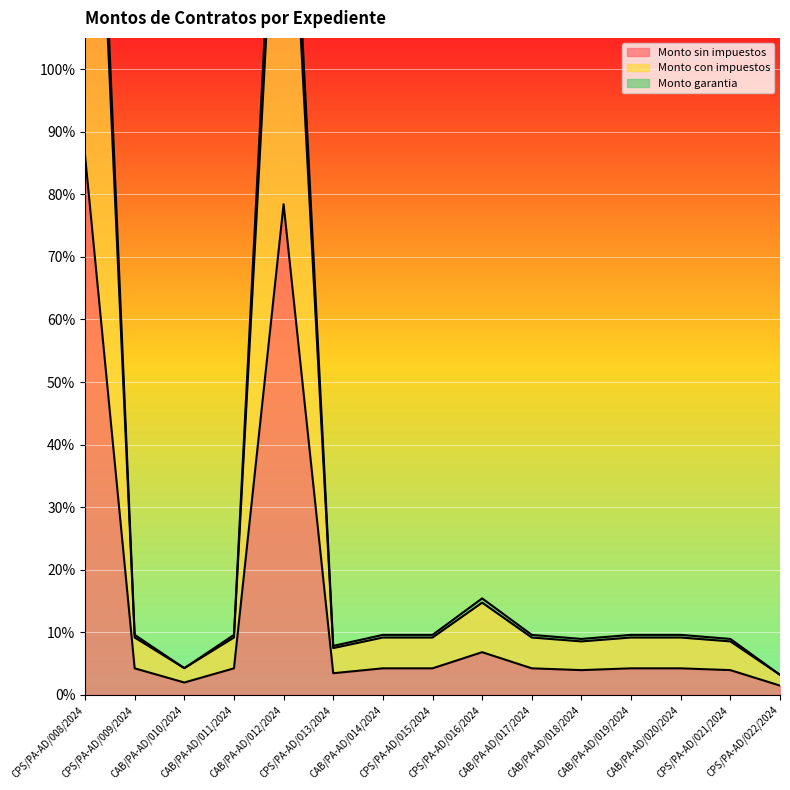

What is the spread (max minus min) of values at CAB/PA-AD/019/2024?

0.1